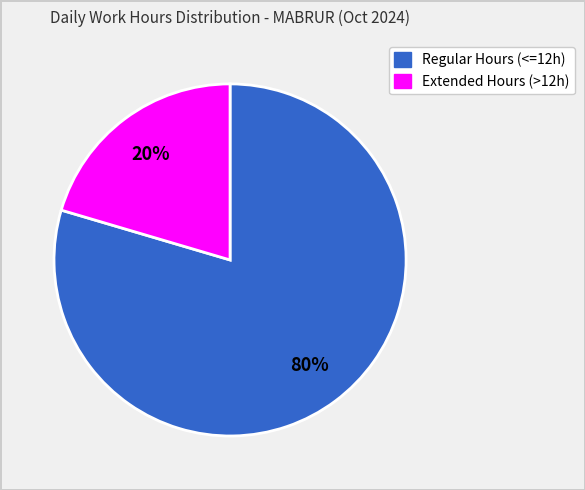

Count the number of slices in the pie.

2